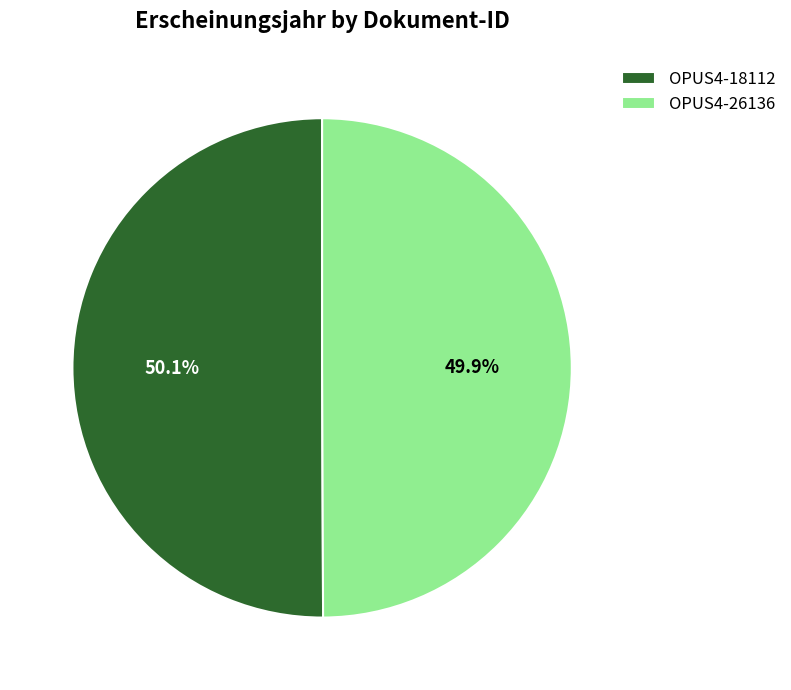

The OPUS4-26136 slice represents 50% of the pie. True or false?

True